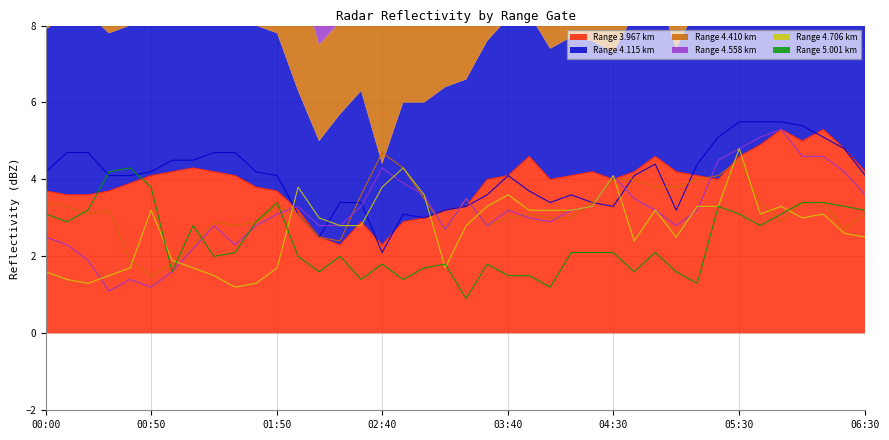

What is the difference between the second highest and second lowest values in the 5.001 series?

3.0